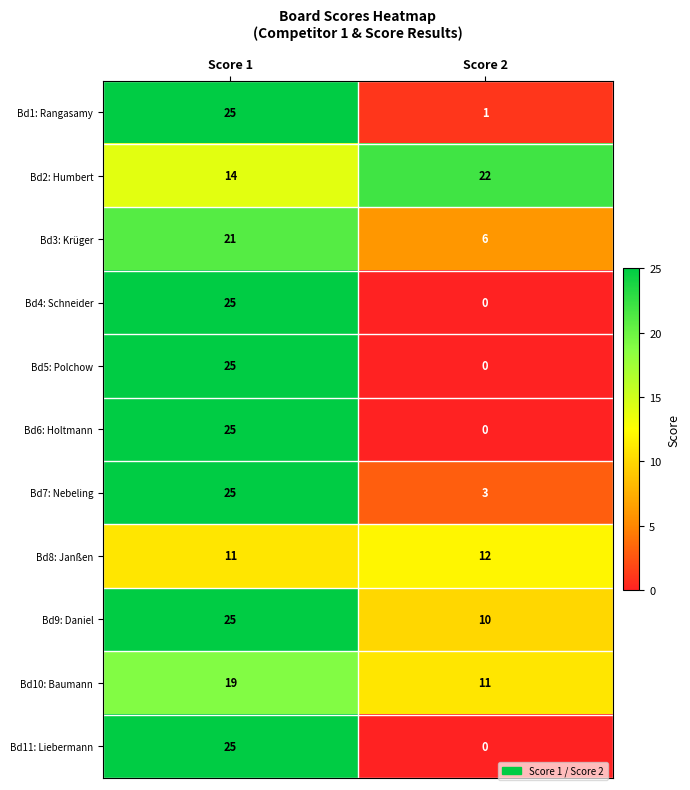

Is it true that Bd3: Krüger equals 8 at Score 2?

False